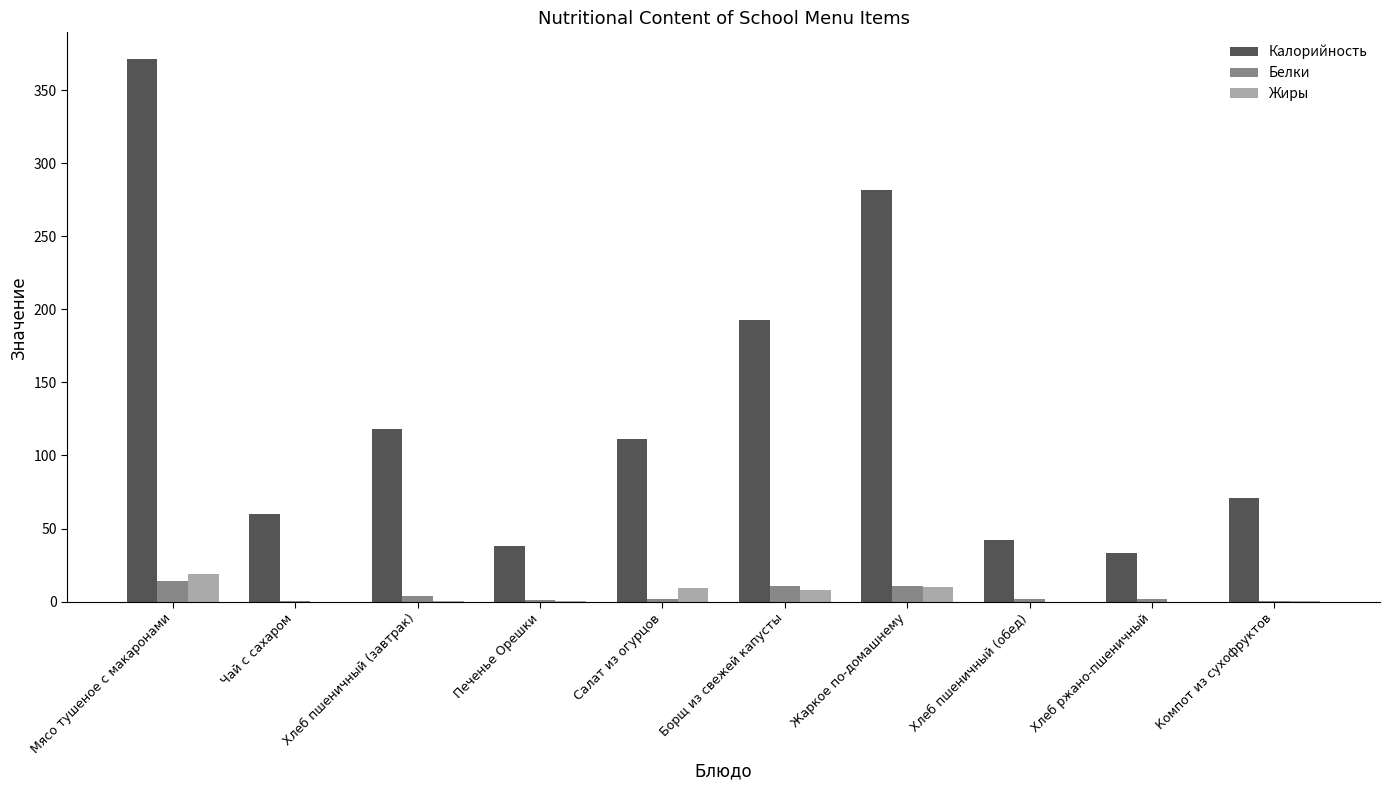

Which series has the largest range (max minus min)?

Калорийность